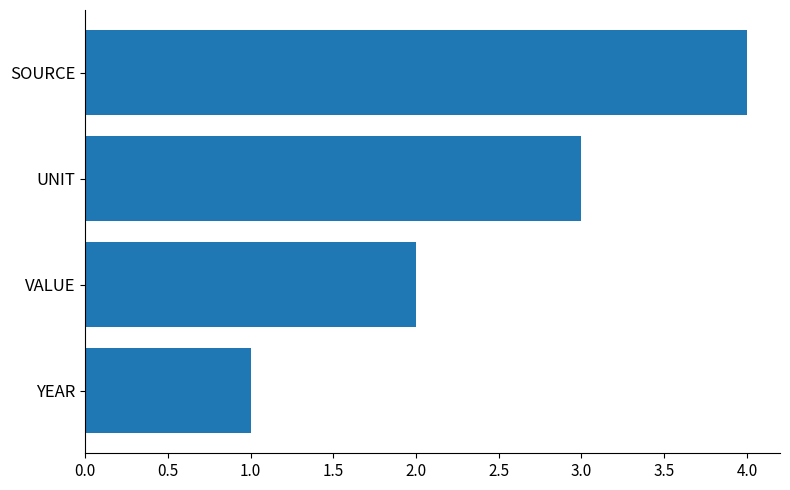

At which label is the value closest to 2?

VALUE